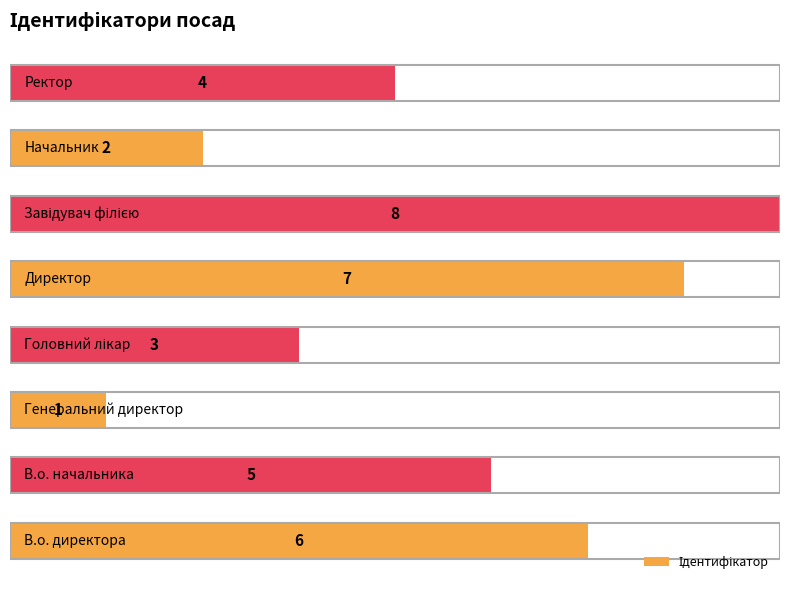

What is the difference between the maximum and minimum values?

7